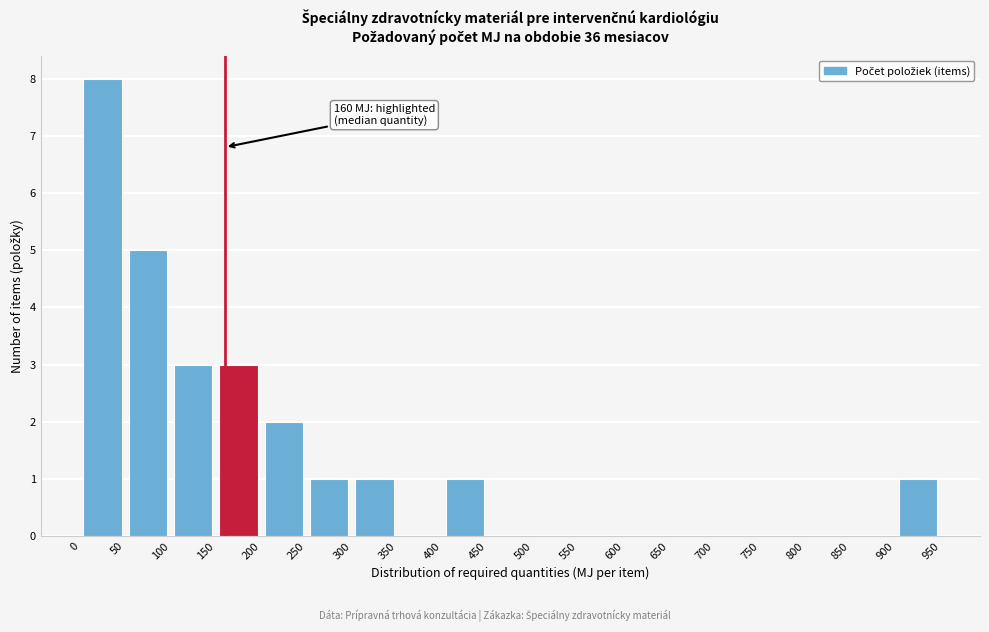

Which range on the x-axis has the tallest bar?

0 to 50